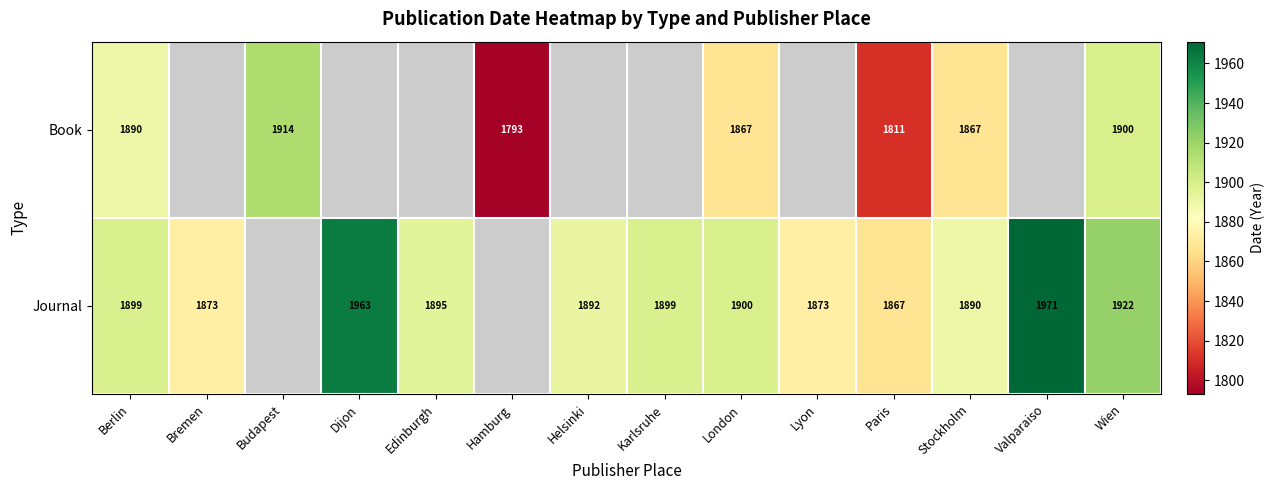

Is it true that Book equals 1914 at Budapest?

True